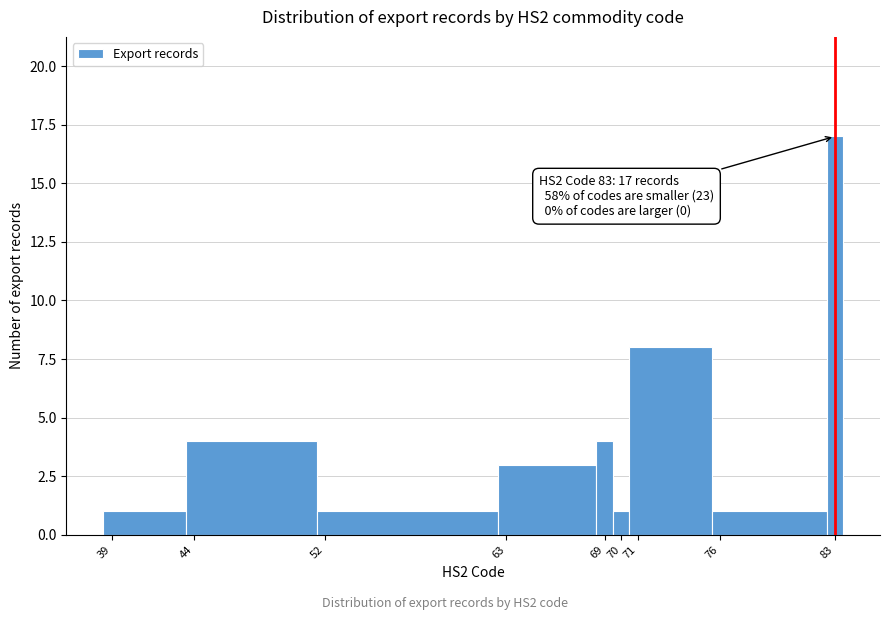

Over which range of the x-axis is the bar tallest?

82.5 to 83.5